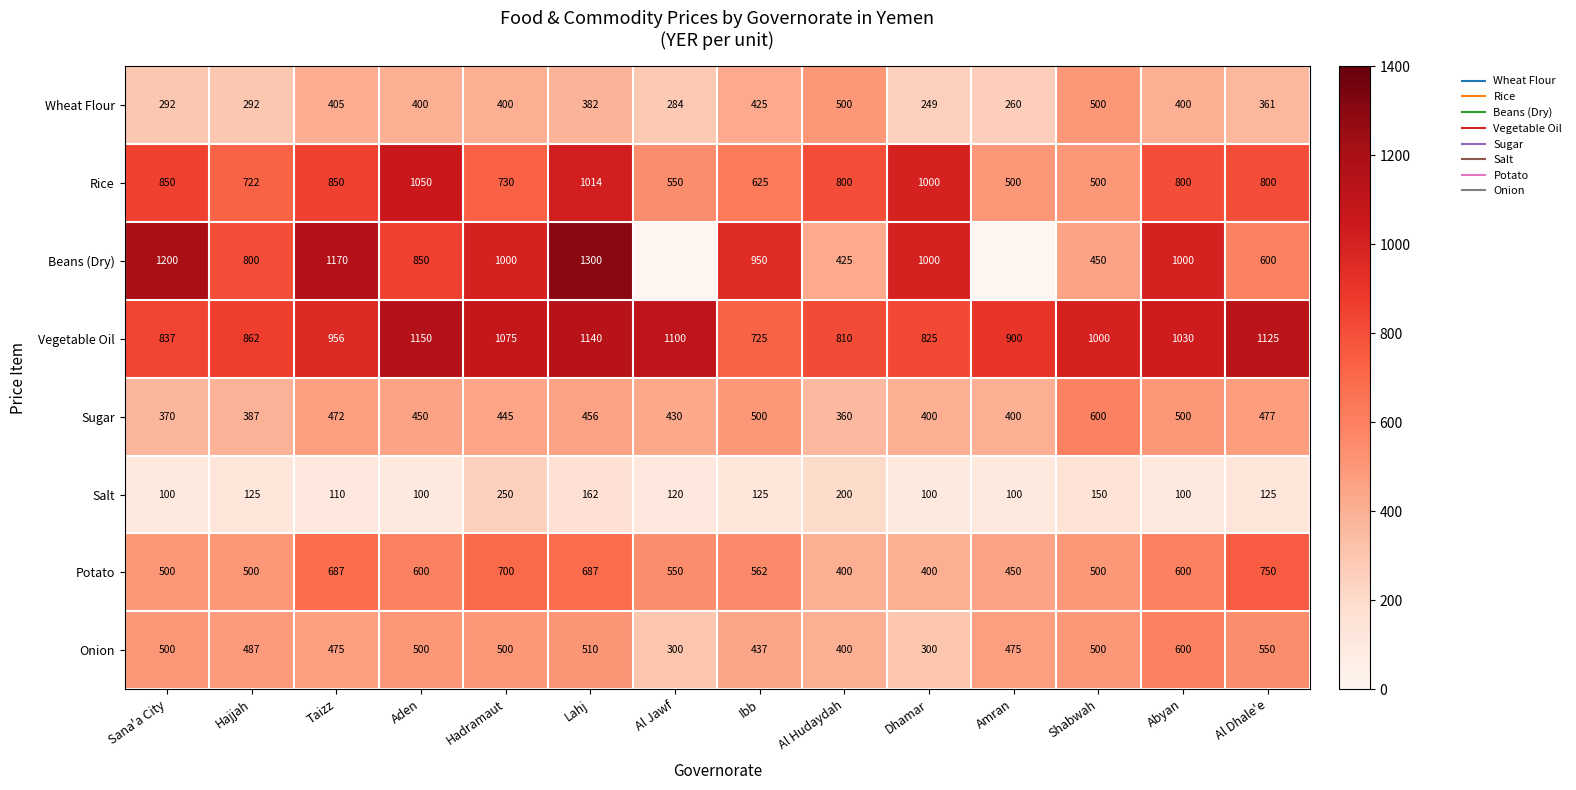

The value of Wheat Flour at Amran is 464.4. True or false?

False